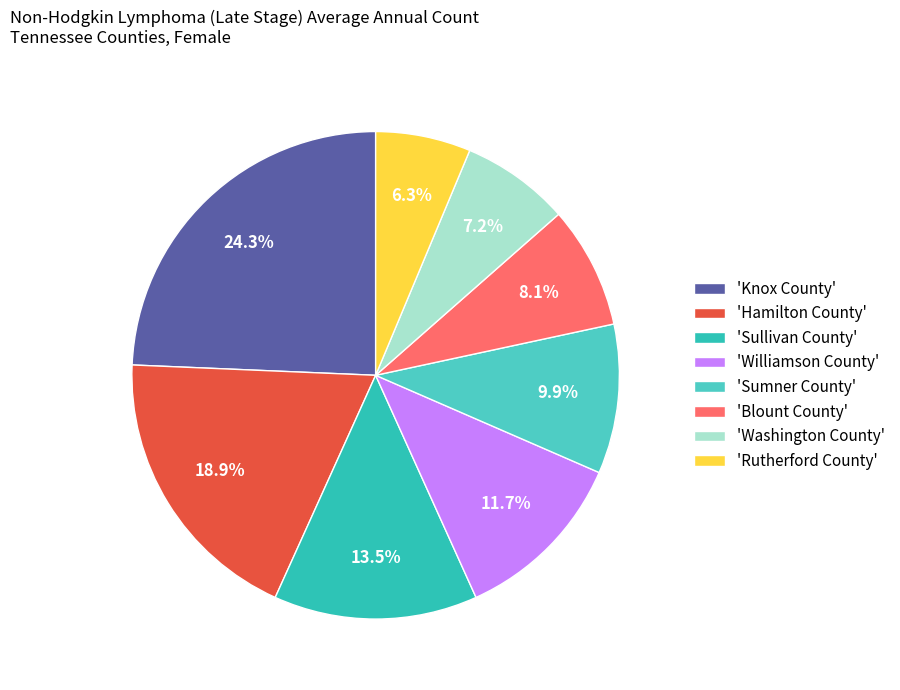

How many segments does this pie chart have?

8